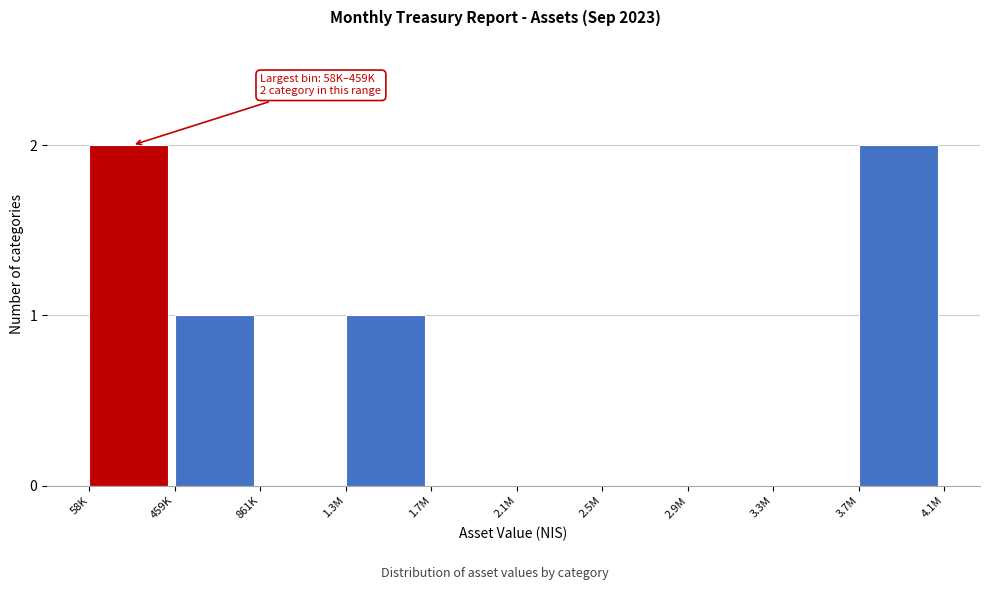

Reading right to left, what are all the values shown in this chart?

3.7M=2	3.3M=0	2.9M=0	2.5M=0	2.1M=0	1.7M=0	1.3M=1	861K=0	459K=1	58K=2